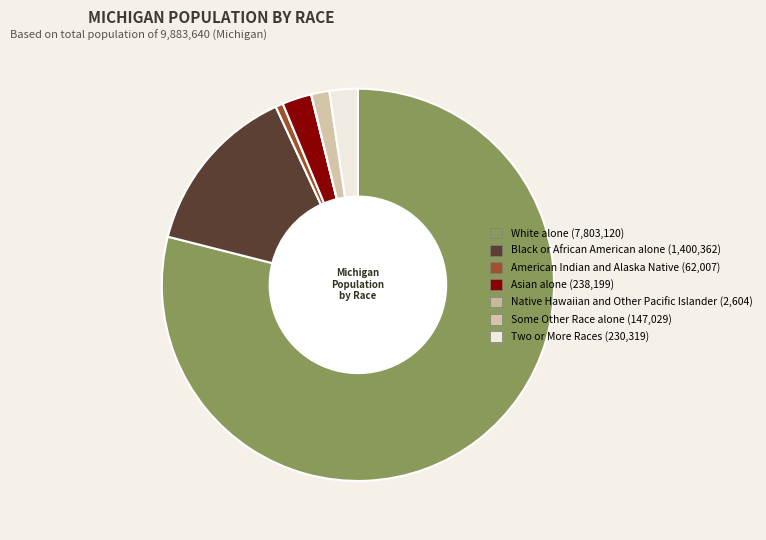

To the nearest percent, what is the difference between the largest and smallest slice percentages?

79%